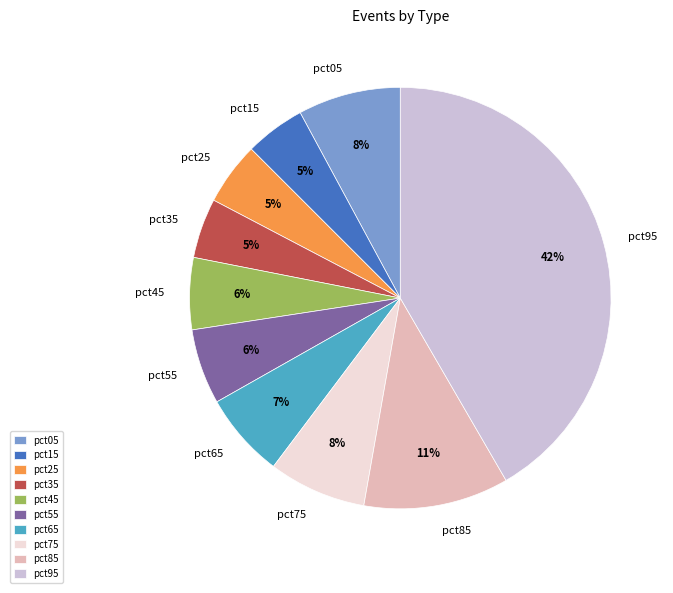

Do pct05 and pct25 together represent more than half of the pie?

No